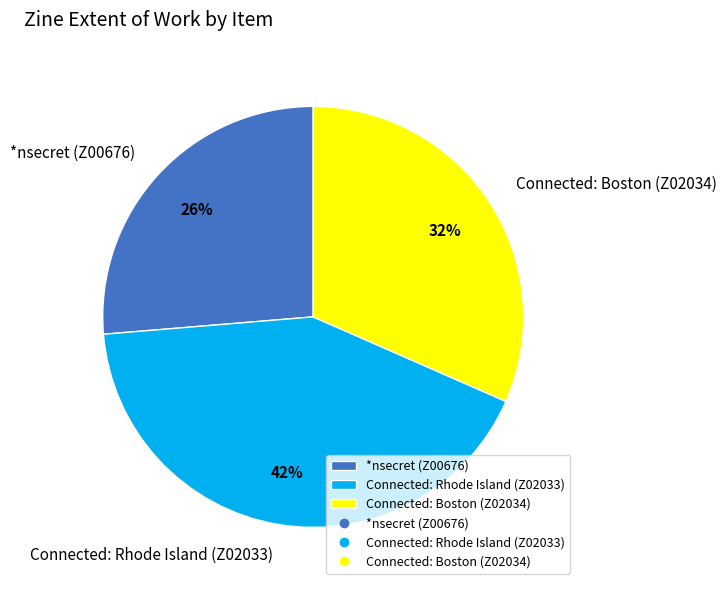

Which slice is the smallest?

*nsecret (Z00676)